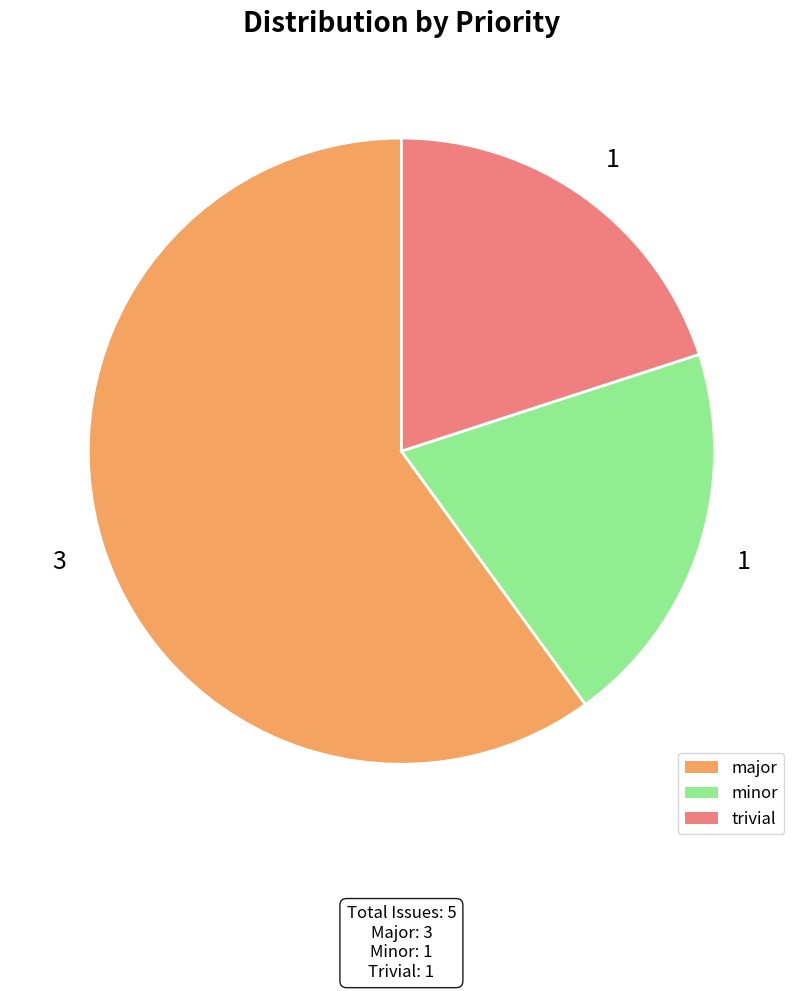

Which slice is the largest?

major